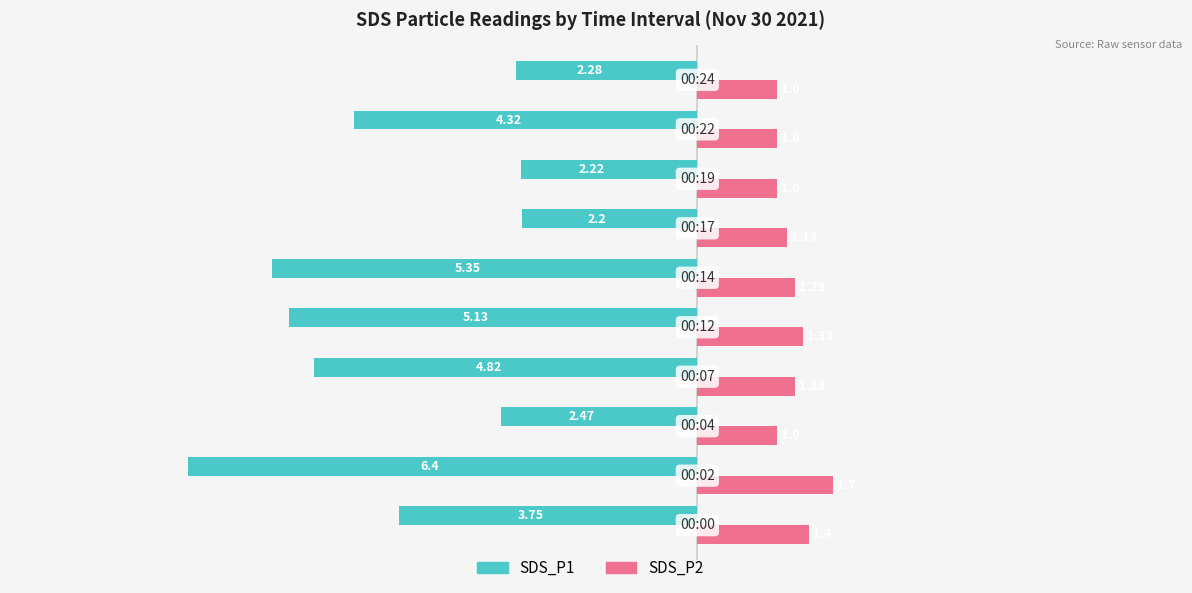

Which series has the largest range (max minus min)?

SDS_P1